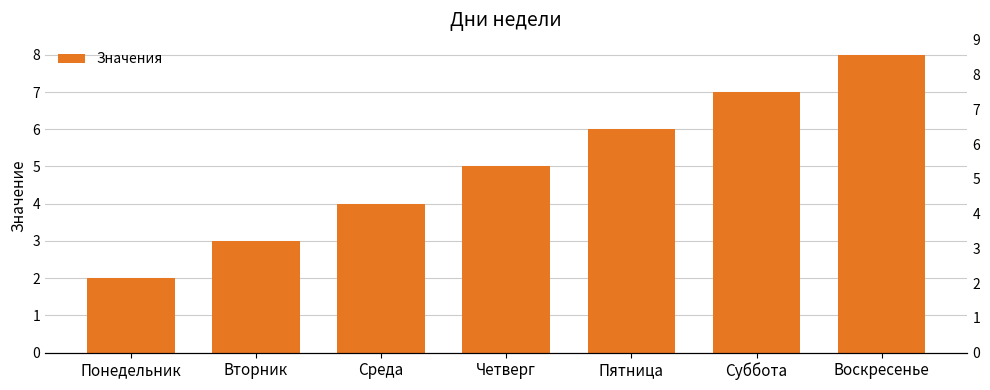

What is the label of the 3rd bar from the right?

Пятница